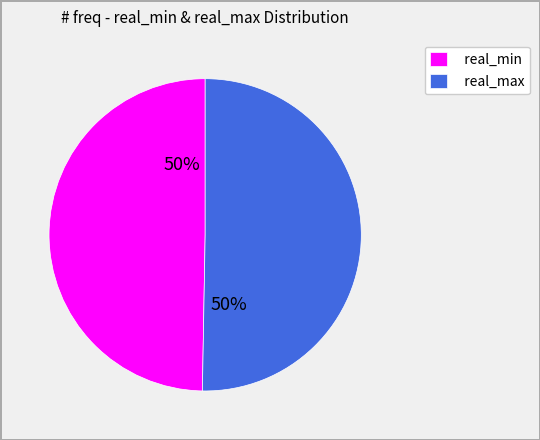

Approximately how many times larger is the value at real_max compared to real_min?

1.0